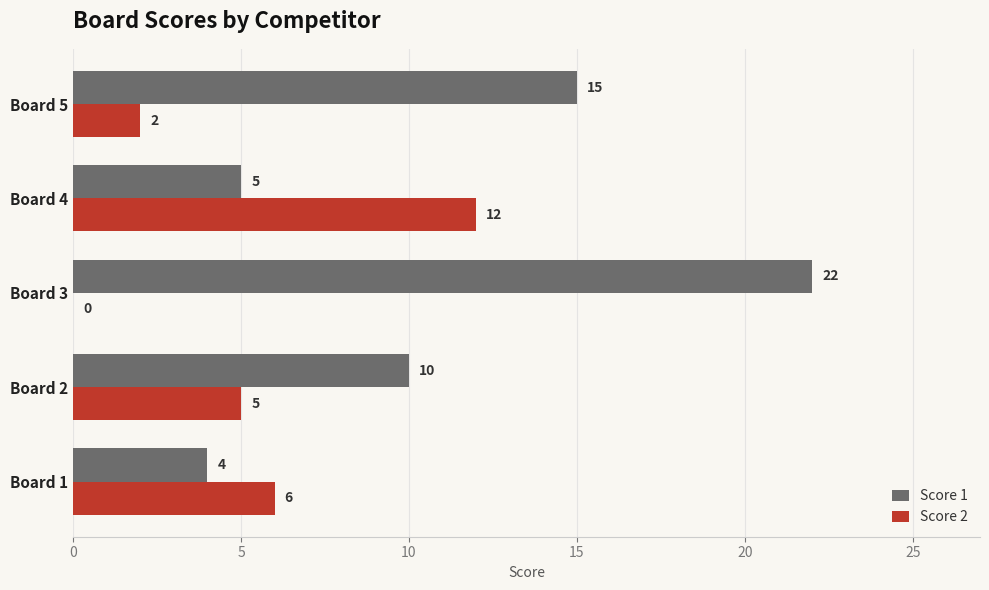

Between Board 2 and Board 3, which series saw the biggest shift?

Score 1